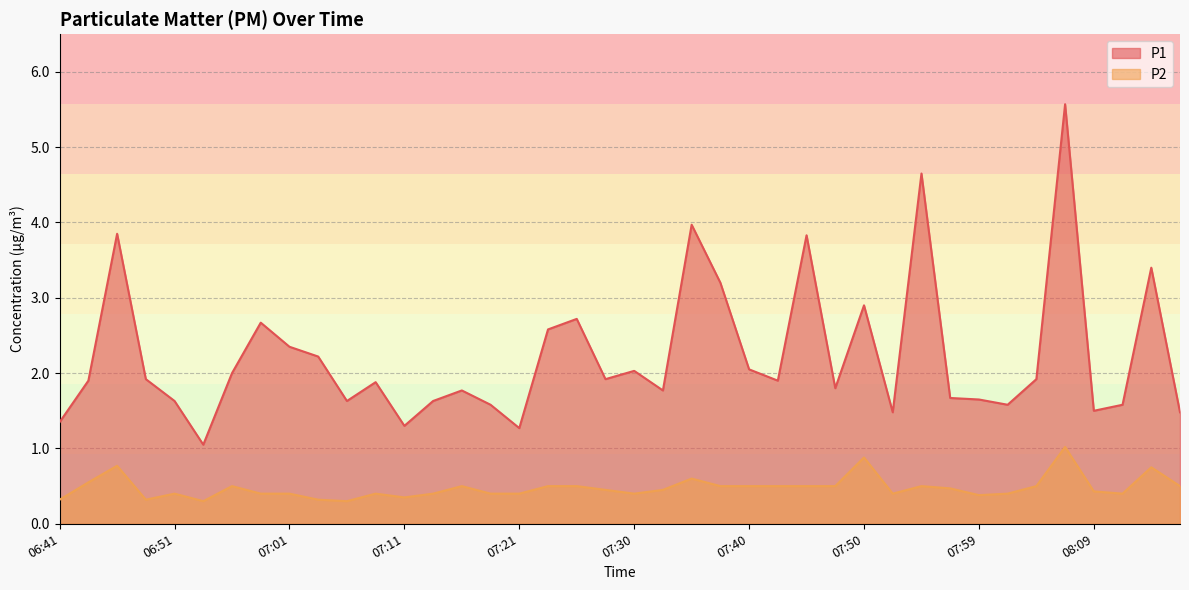

List the labels in order of P2 value, largest first.

08:07, 07:50, 06:46, 08:14, 07:35, 06:44, 06:56, 07:16, 07:23, 07:25, 07:38, 07:40, 07:42, 07:45, 07:47, 07:55, 08:04, 08:17, 07:57, 07:28, 07:33, 08:09, 06:51, 06:58, 07:01, 07:08, 07:13, 07:18, 07:21, 07:30, 07:52, 08:02, 08:12, 07:59, 07:11, 06:41, 06:49, 07:03, 06:53, 07:06